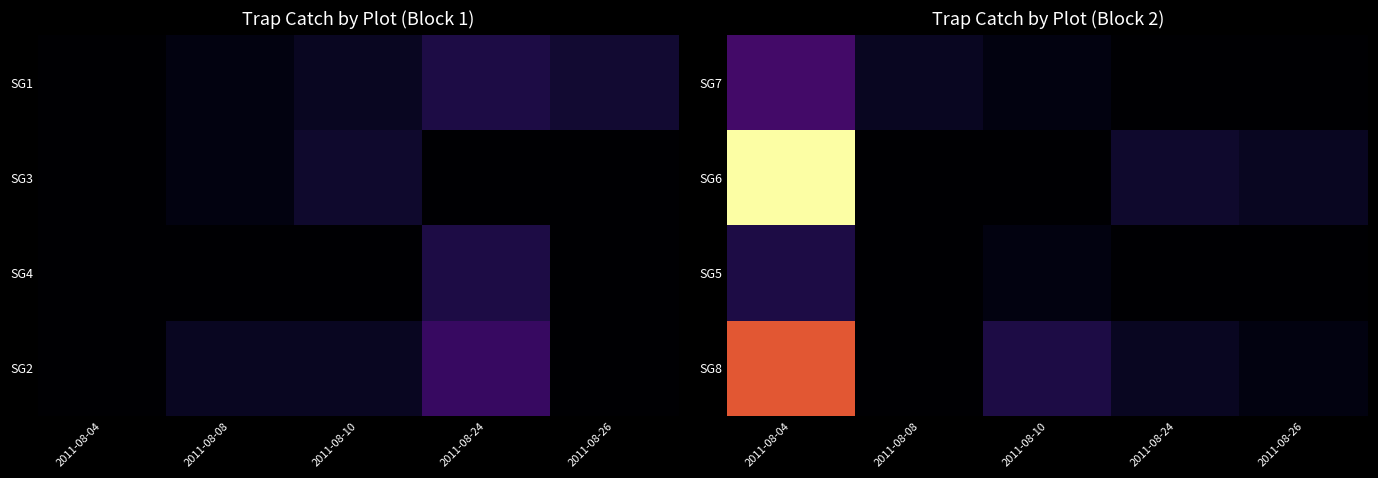

Reading right to left, extract all data points from this chart.

SG7: 2011-08-26=0.0	2011-08-24=0.0	2011-08-10=0.2	2011-08-08=0.5	2011-08-04=1.8
SG6: 2011-08-26=0.5	2011-08-24=0.7	2011-08-10=0.0	2011-08-08=0.0	2011-08-04=8.5
SG5: 2011-08-26=0.0	2011-08-24=0.0	2011-08-10=0.2	2011-08-08=0.0	2011-08-04=1.0
SG8: 2011-08-26=0.2	2011-08-24=0.5	2011-08-10=1.0	2011-08-08=0.0	2011-08-04=5.2